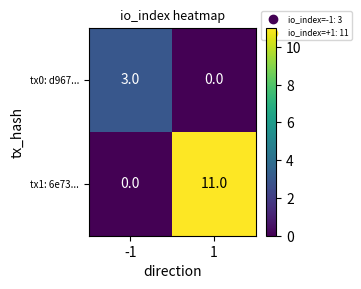

What is the difference between the tx1: 6e73... values at -1 and 1?

11